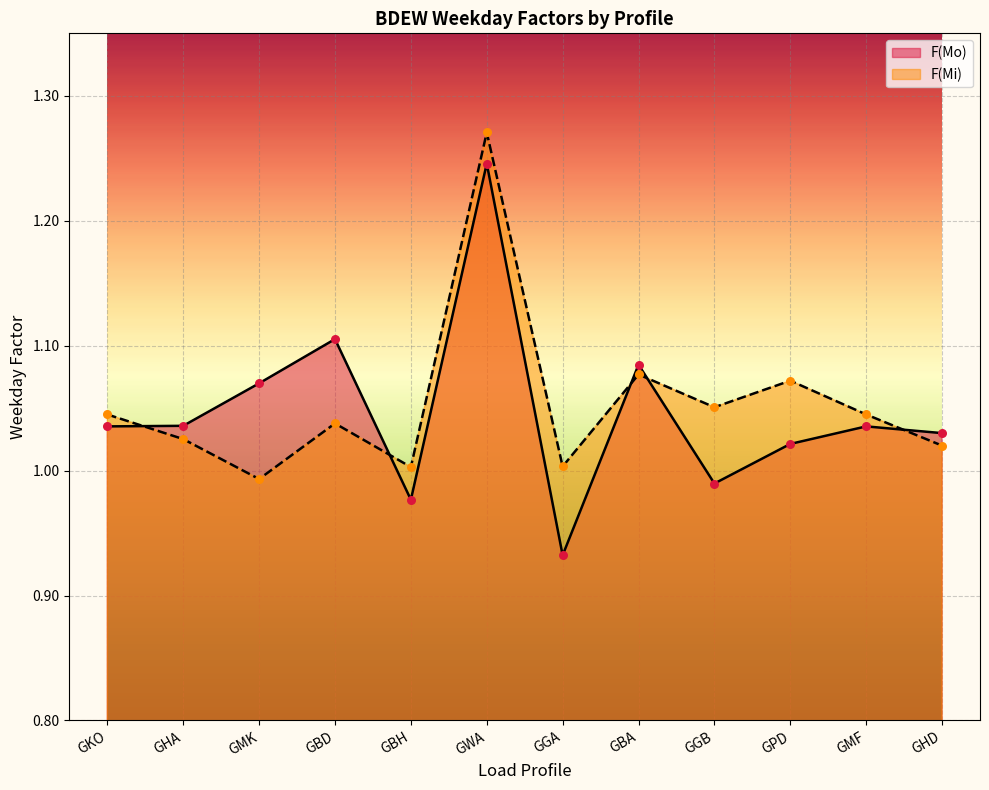

What is the total value across all series at GGB?

2.0